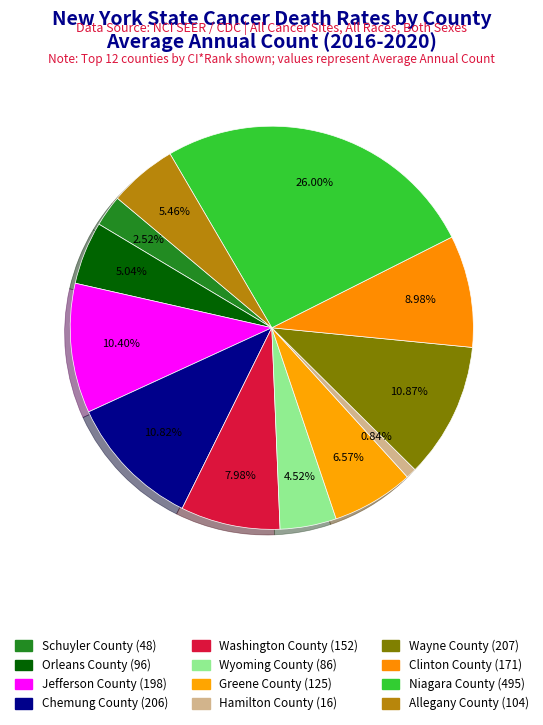

True or false: Chemung County accounts for 24% of the total.

False